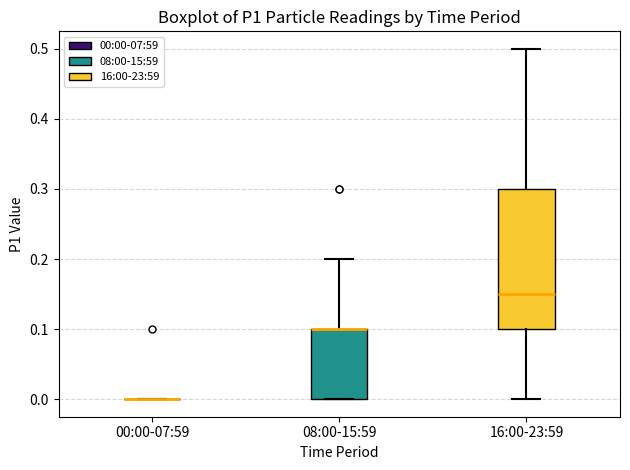

Reading left to right, transcribe this box plot: for each box, give where its median line is, the range the box spans, and where its two whiskers end, as read against the y-axis. The values are not printed on the chart, so give them approximately, as read against the axis.

00:00-07:59: box collapsed to a line at 0.00, whiskers 0.00 to 0.00
08:00-15:59: median 0.10 (drawn on the box's upper edge), box 0.00 to 0.10, whiskers 0.00 to 0.20
16:00-23:59: median 0.15, box 0.10 to 0.30, whiskers 0.00 to 0.50